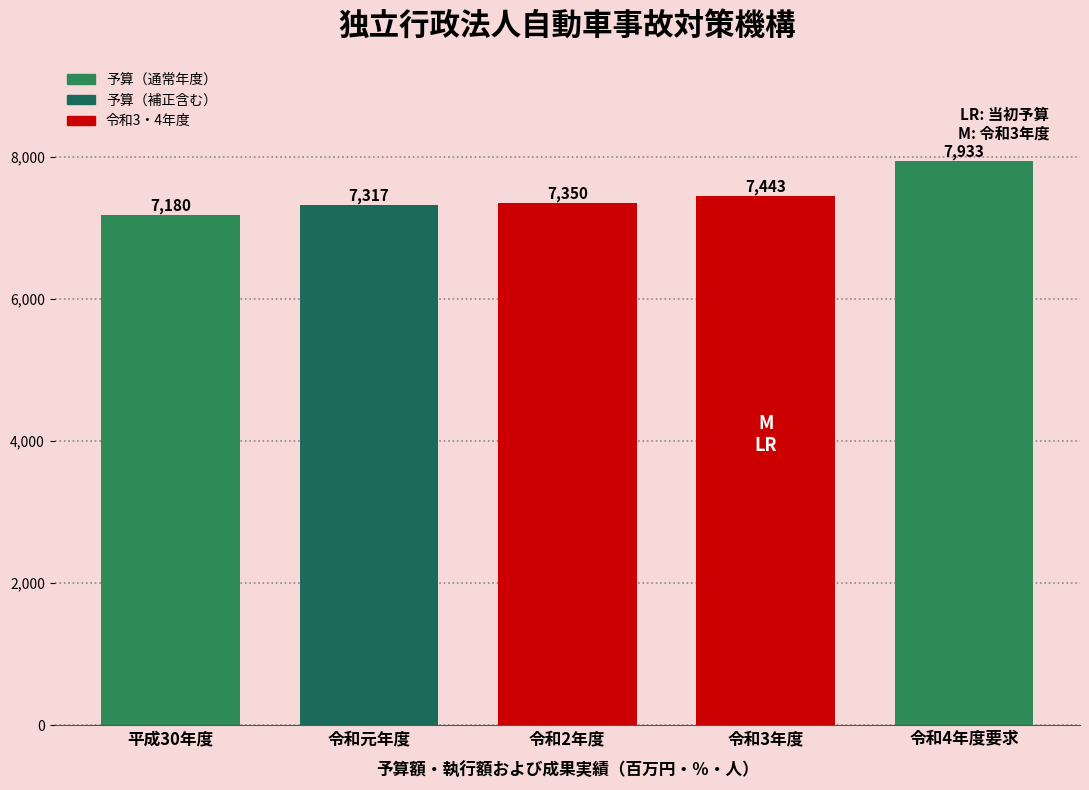

Reading left to right, what are all the values shown in this chart?

平成30年度=7180	令和元年度=7317	令和2年度=7350	令和3年度=7443	令和4年度要求=7933